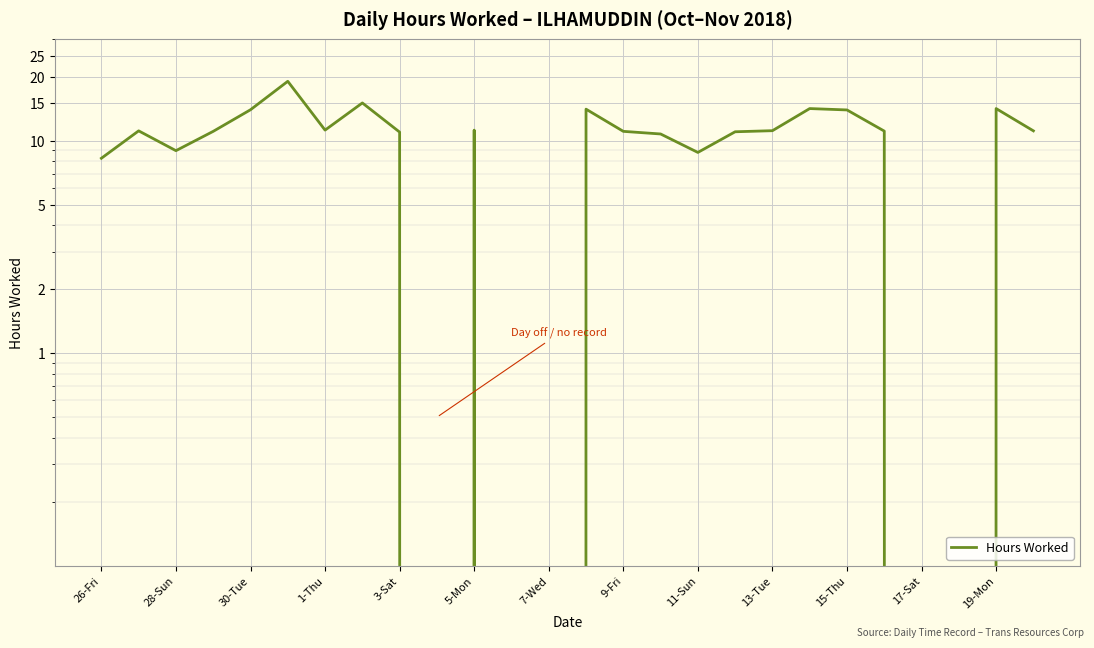

What is the difference between the maximum and minimum values?

19.0